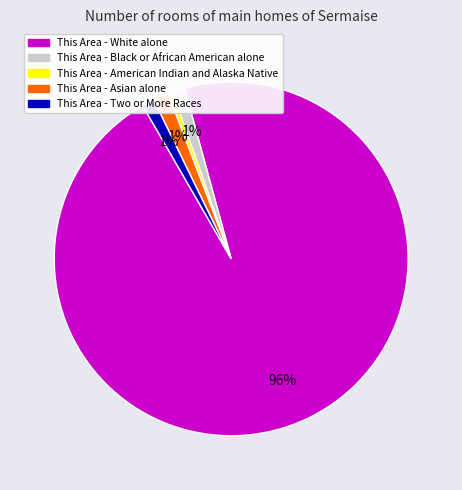

Does any single category account for the majority?

Yes